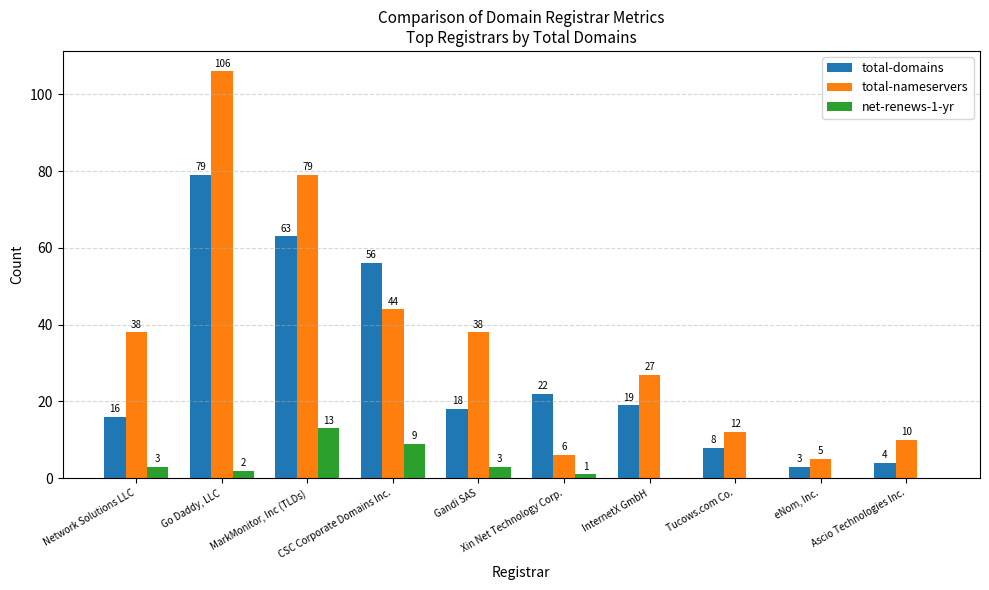

What is the sum of all net-renews-1-yr values?

31